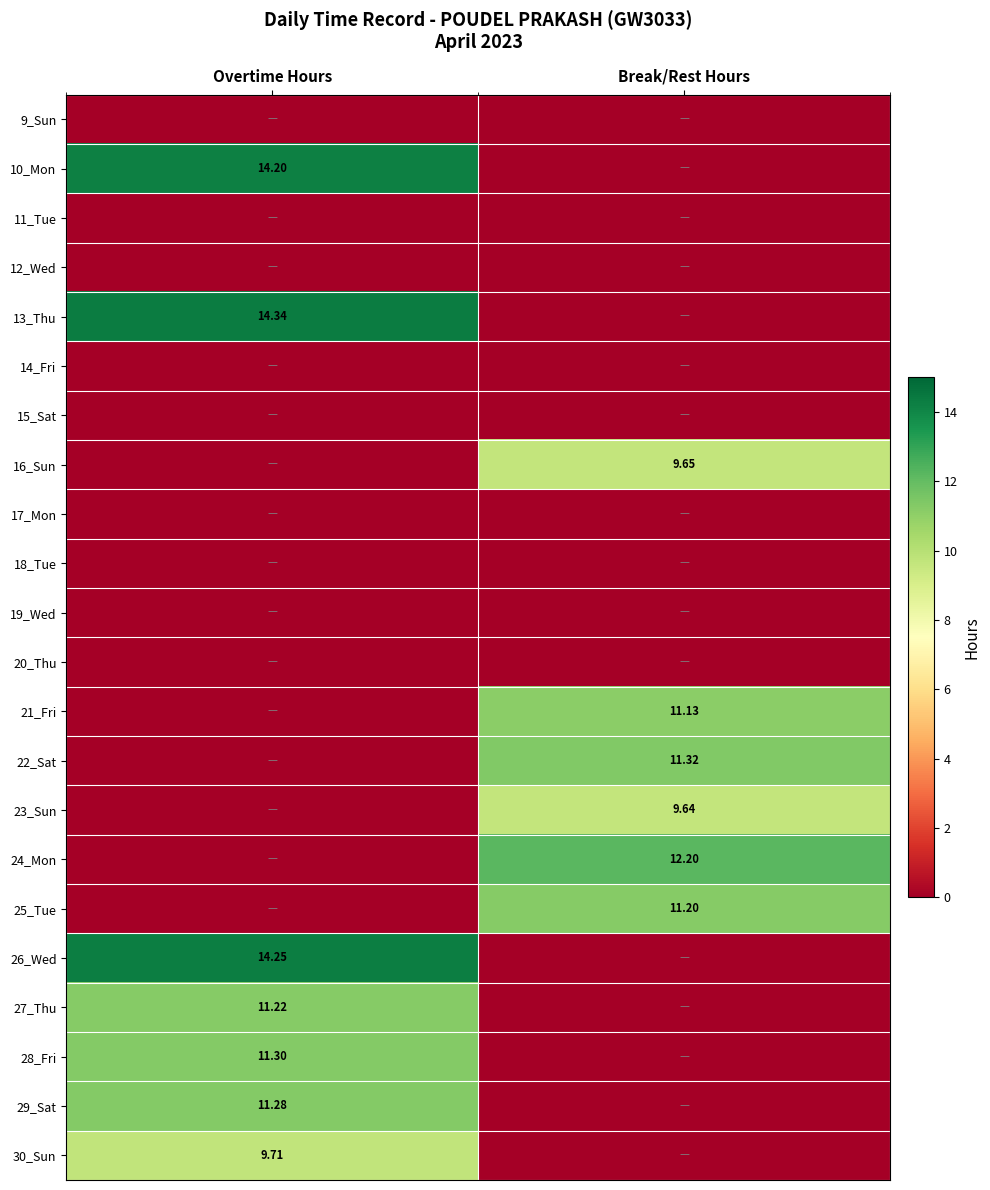

The value of 23_Sun at Overtime Hours is 0.0. True or false?

True